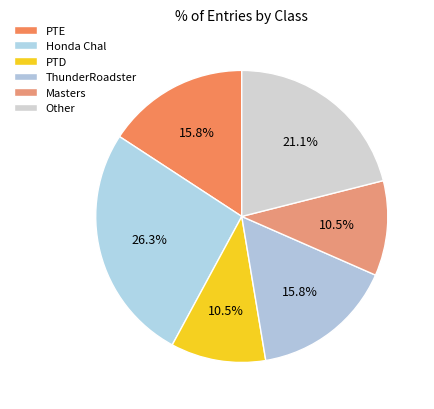

Count the number of slices in the pie.

6